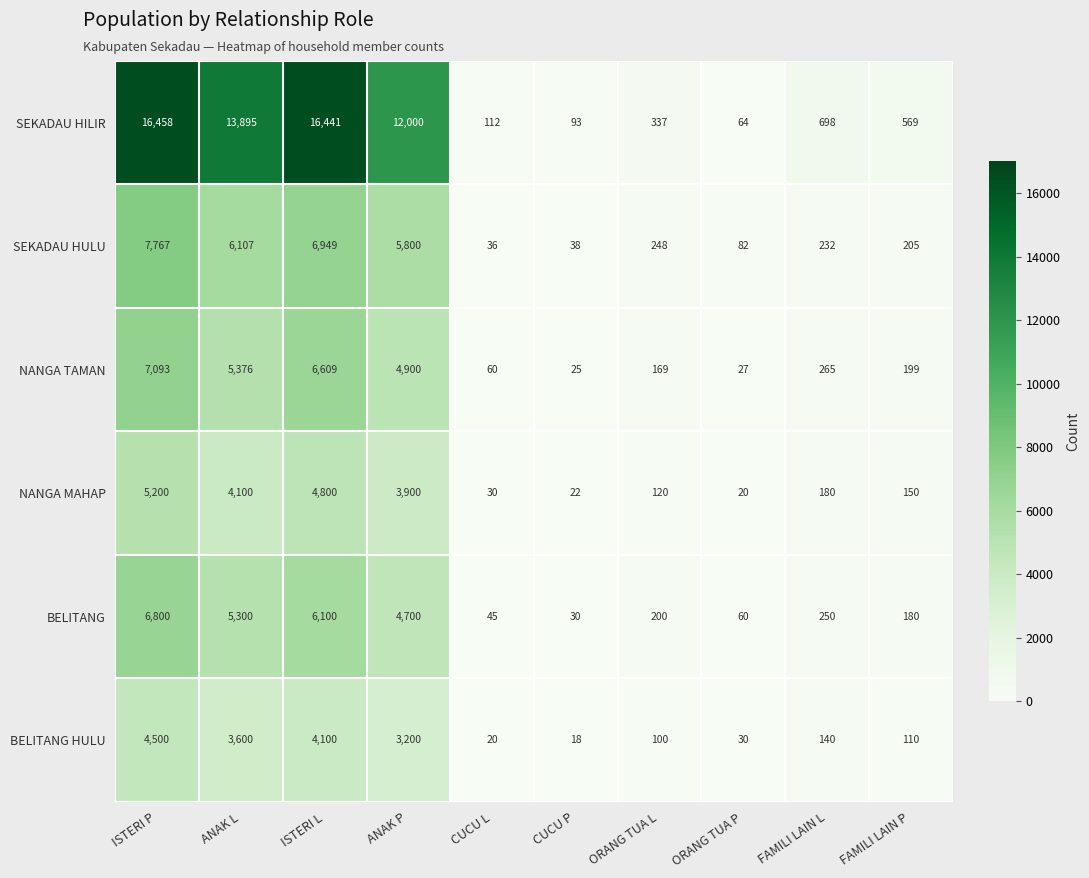

Which series has the widest spread of values?

SEKADAU HILIR